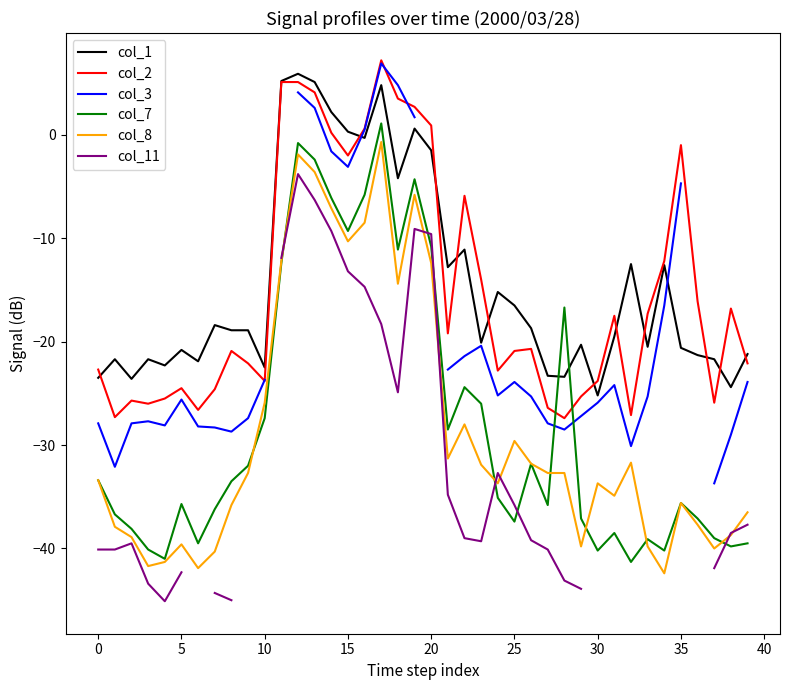

The col_1 series shows 0.6 at 19. True or false?

True